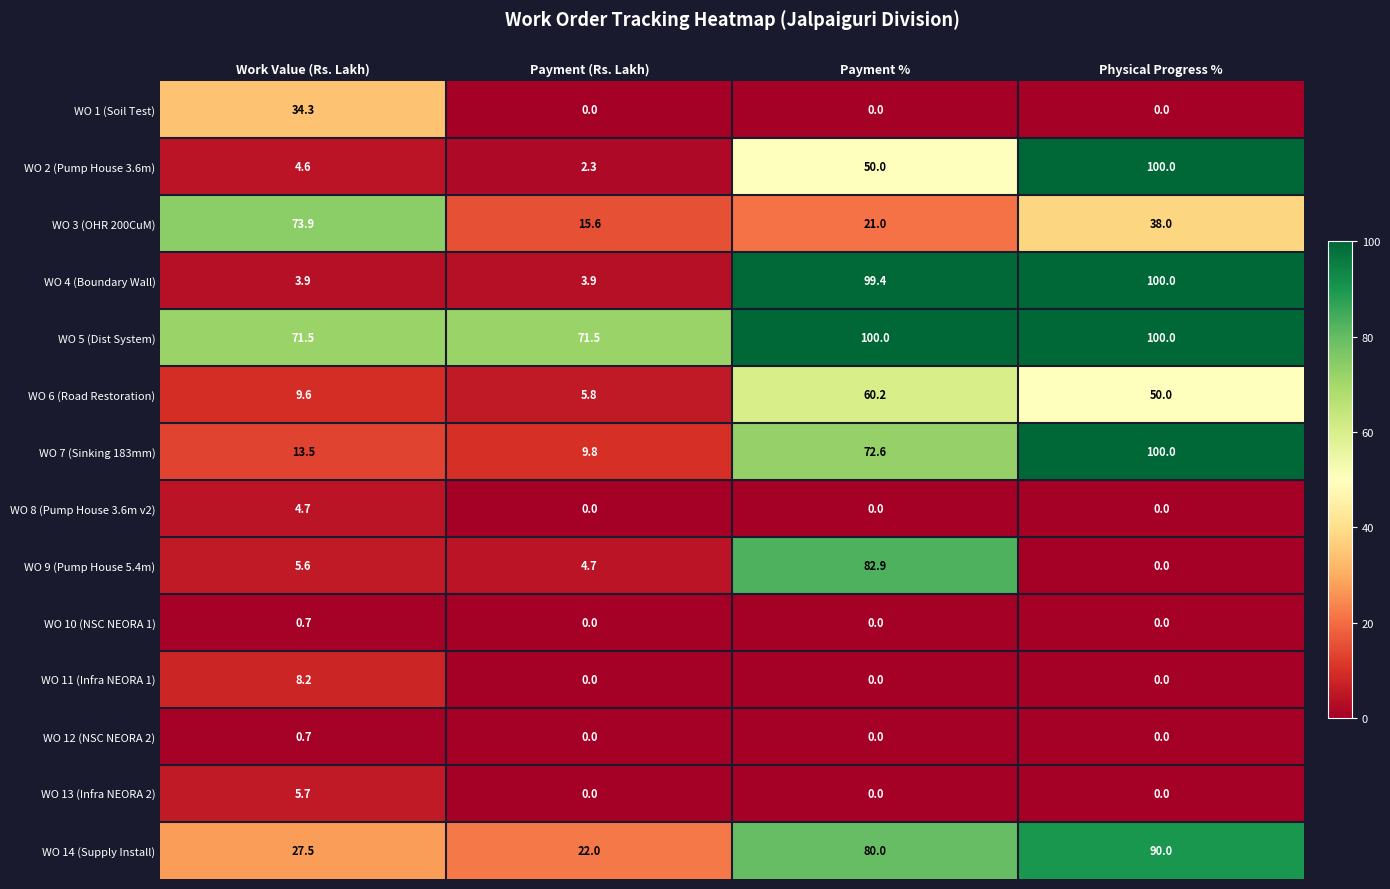

Where is WO 3 (OHR 200CuM) nearest to the value 44?

Physical Progress %